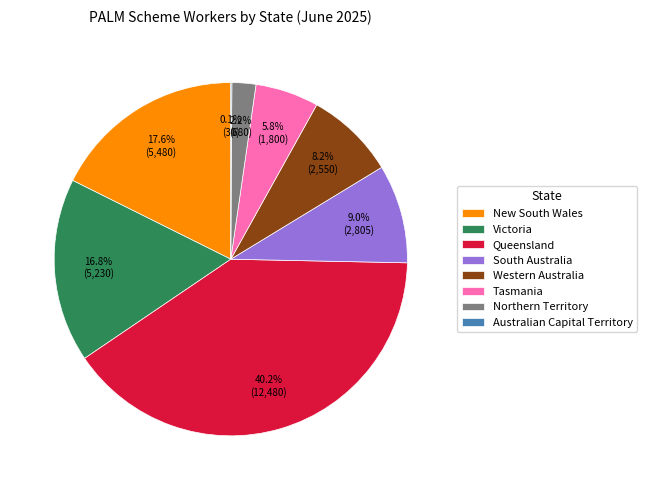

Do Queensland and Western Australia together represent more than half of the pie?

No